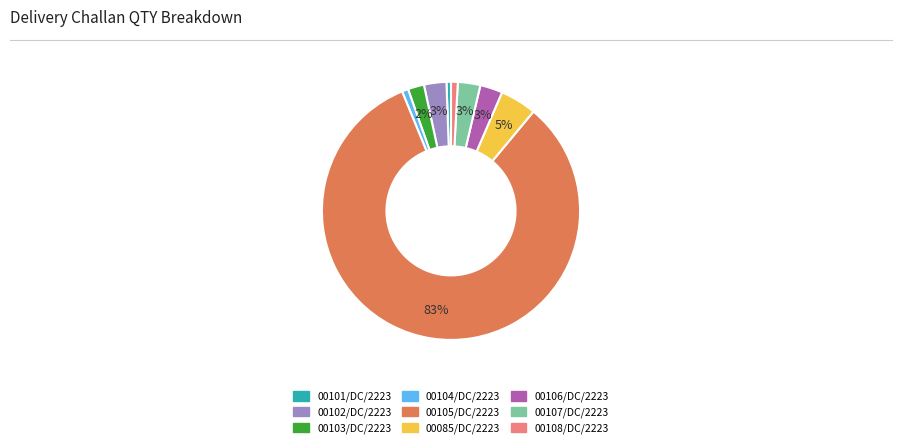

Count the number of slices in the pie.

9